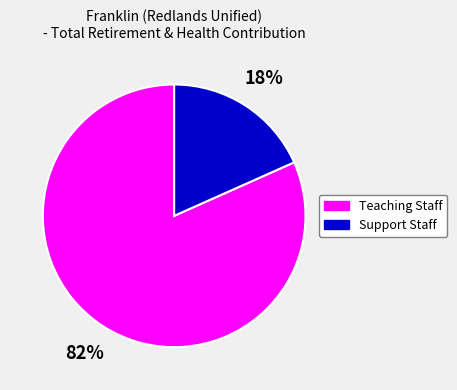

To the nearest percent, what is the average slice percentage?

50%